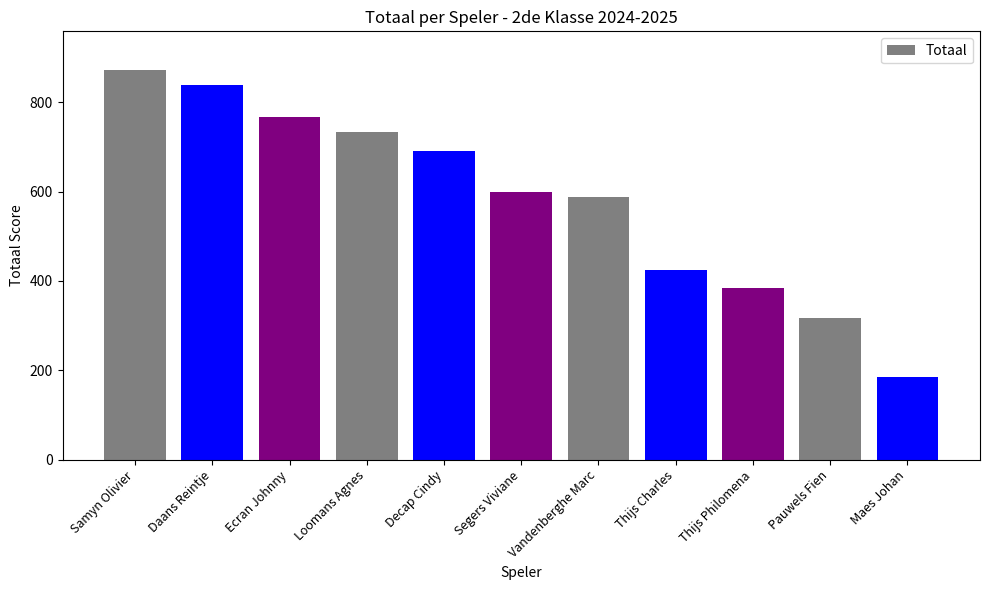

Is it true that the value at Daans Reintje is 838?

True